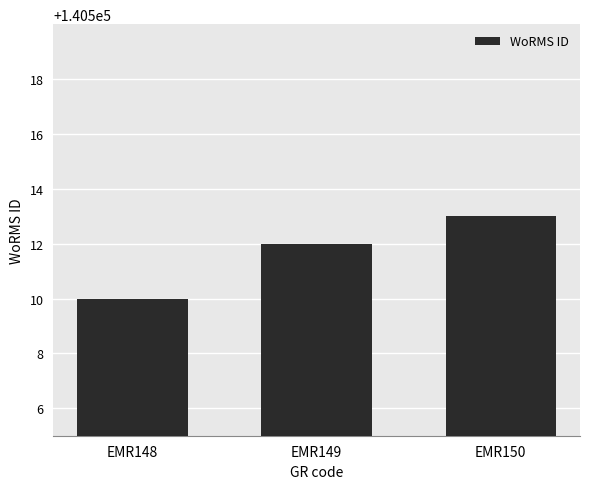

What is the maximum value shown in the chart?

140513